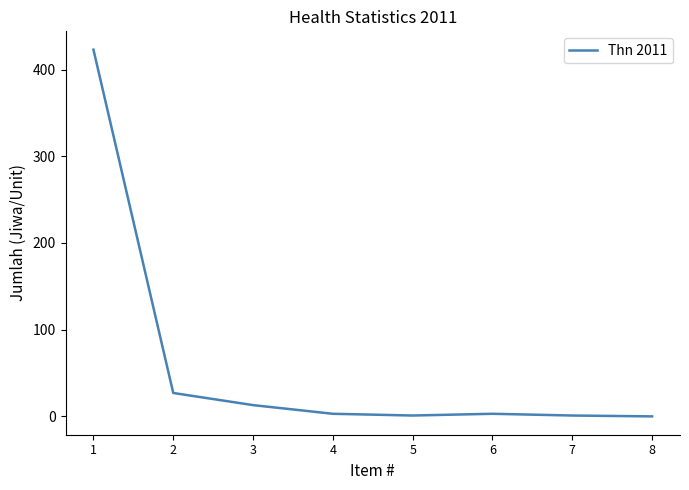

What is the greatest value displayed?

423